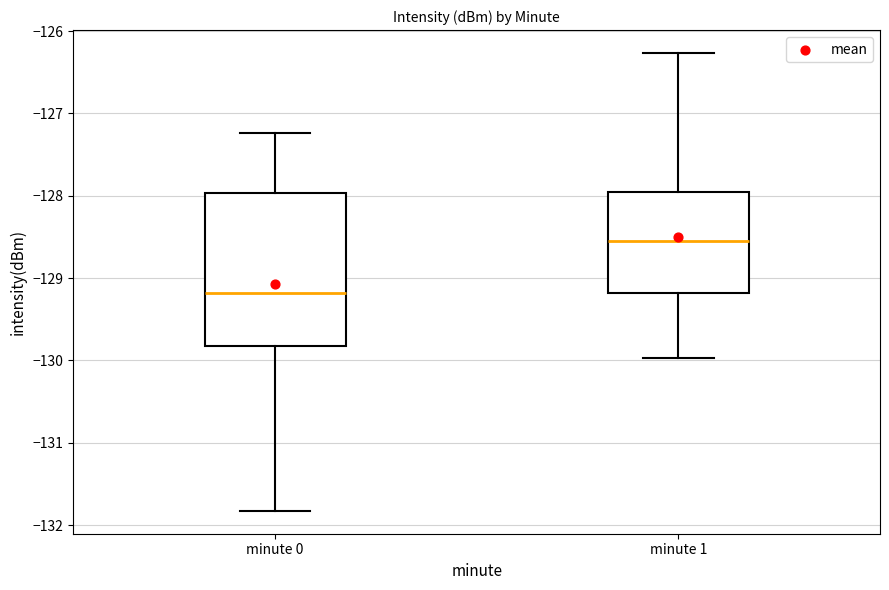

Where does the upper whisker of the box for minute 1 end on the y-axis? The values are not printed on the chart, so give them approximately, as read against the axis.

-126.3